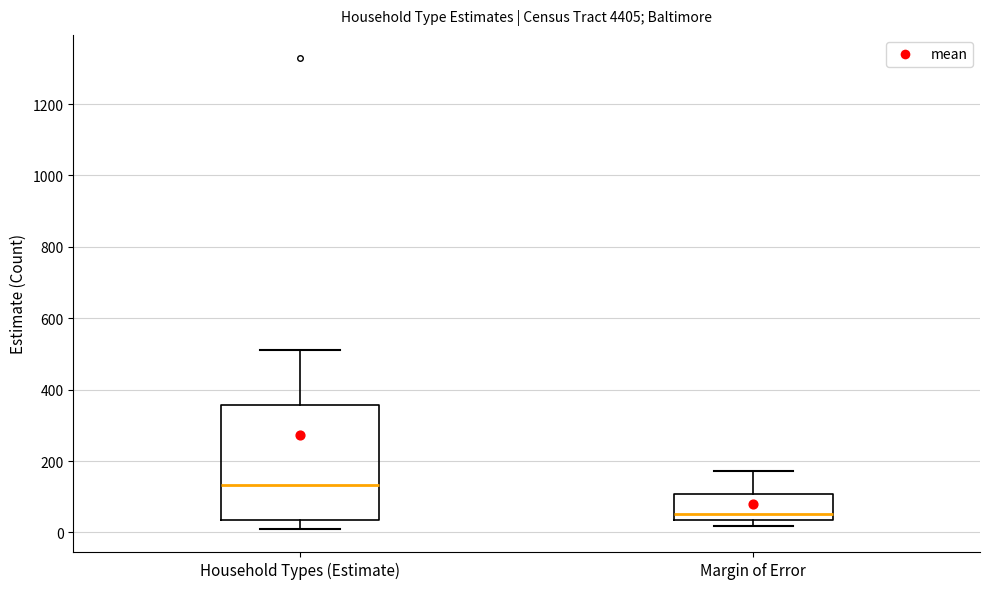

Which box is the tallest, from its lower edge to its upper edge?

Household Types (Estimate)